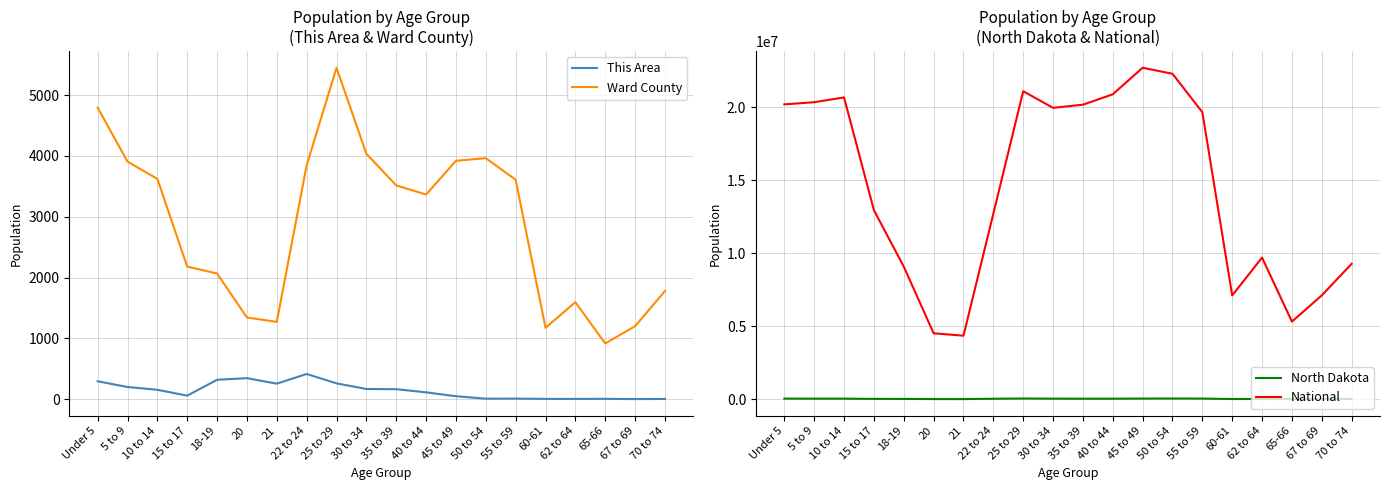

What is the spread (max minus min) of values at 67 to 69?

7115361